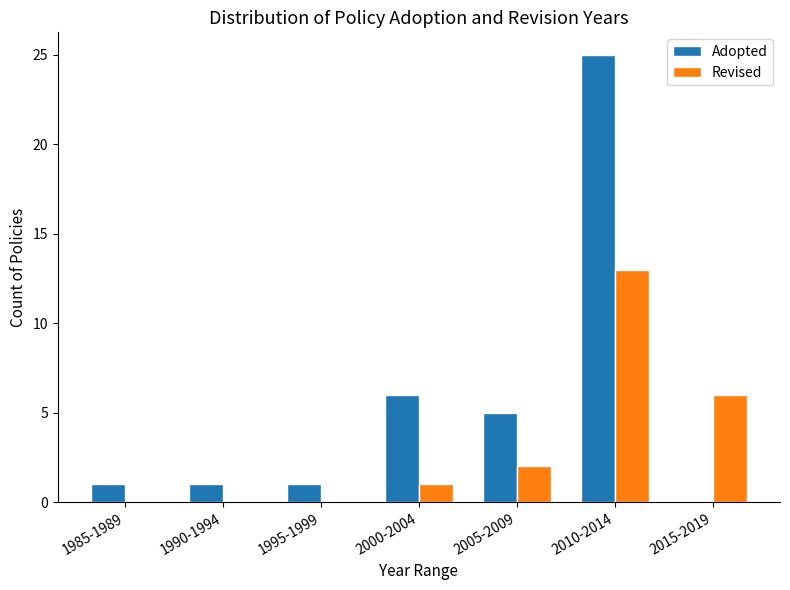

What is the sum of all Revised values?

22